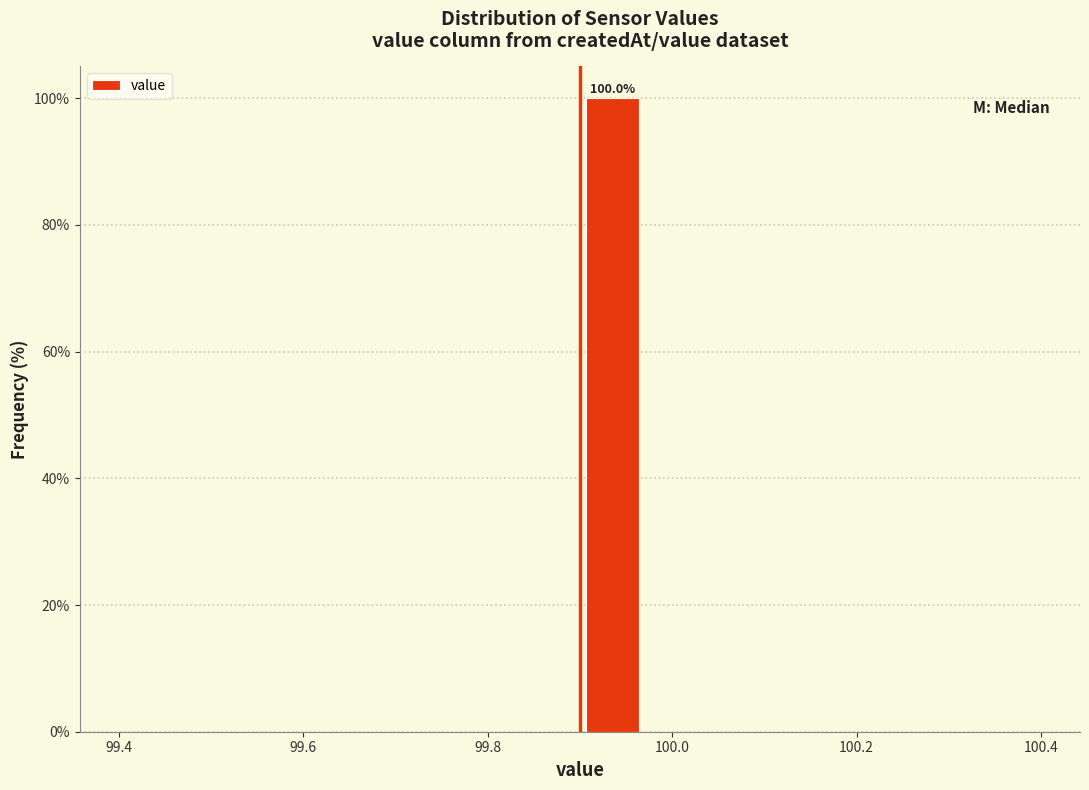

Around what value on the x-axis is the tallest bar? Give the approximate position of its centre, as read against the axis.

99.94